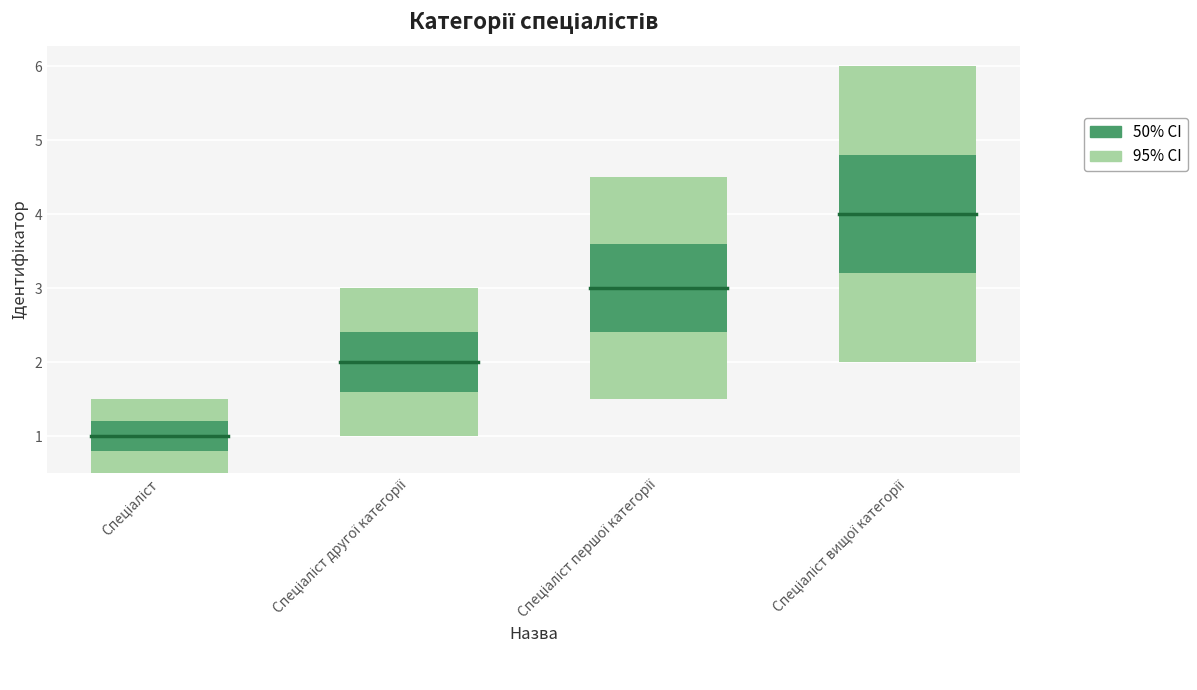

The value at Спеціаліст вищої категорії is 4. True or false?

True